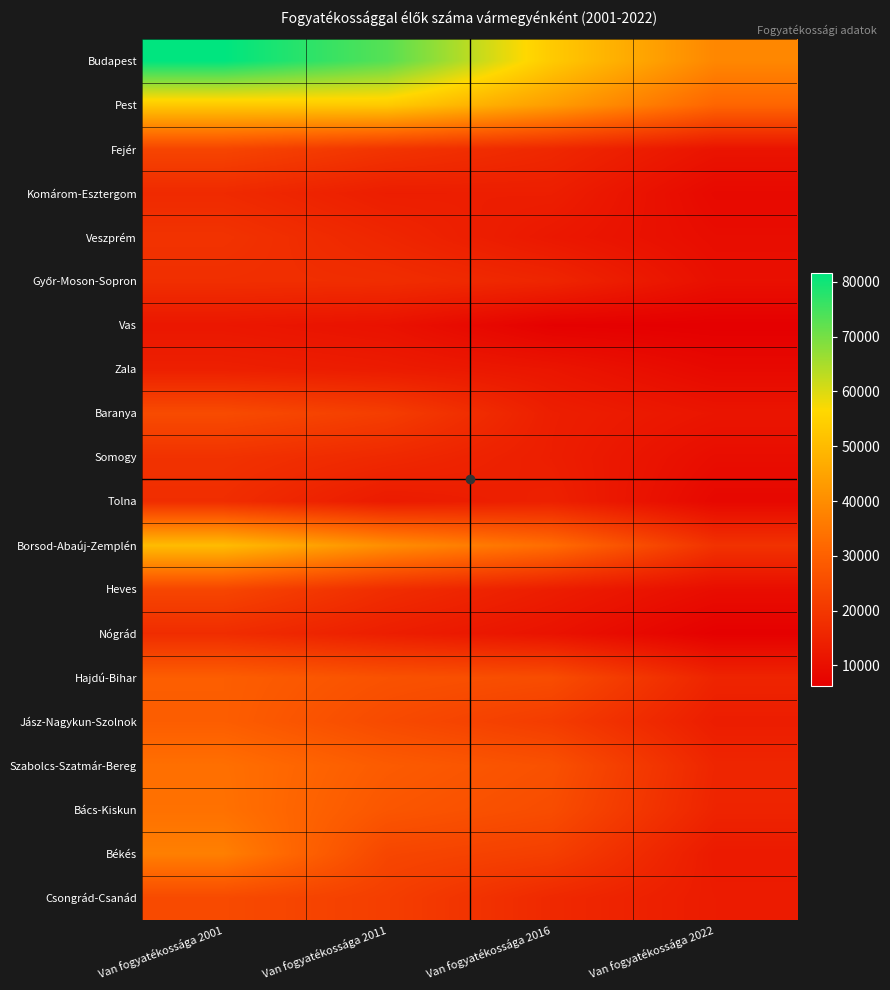

What is the difference between the highest and lowest values at Van fogyatékossága 2011?

62355